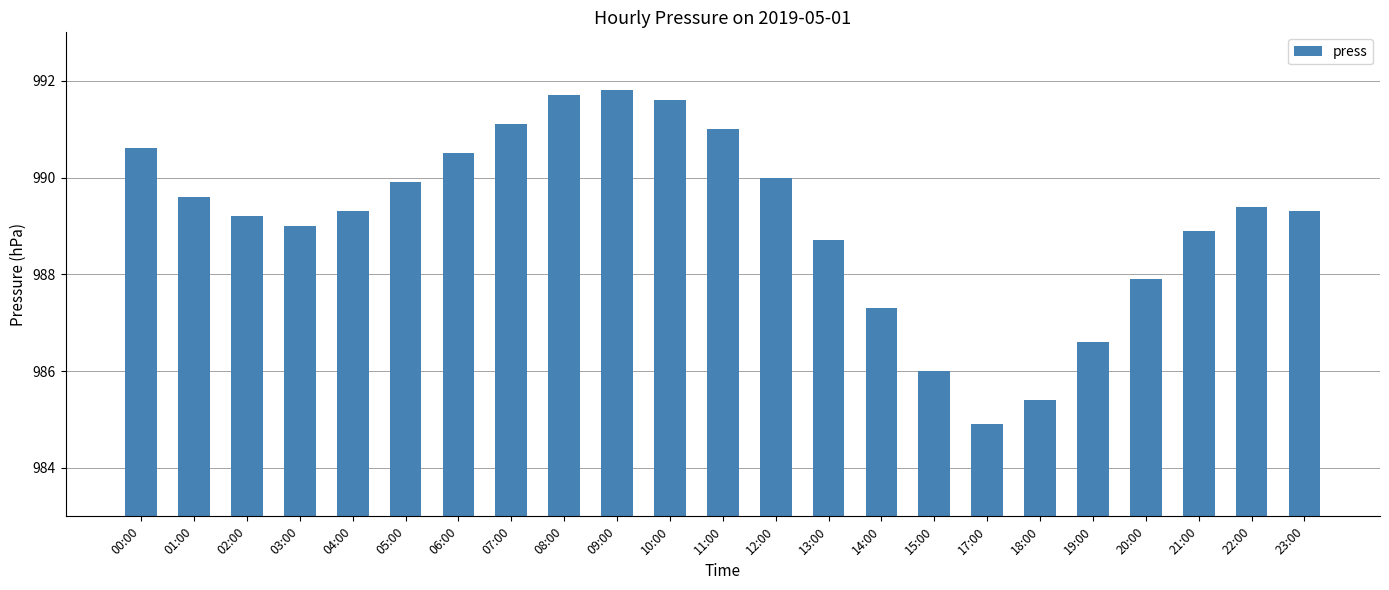

What is the maximum value shown in the chart?

991.8